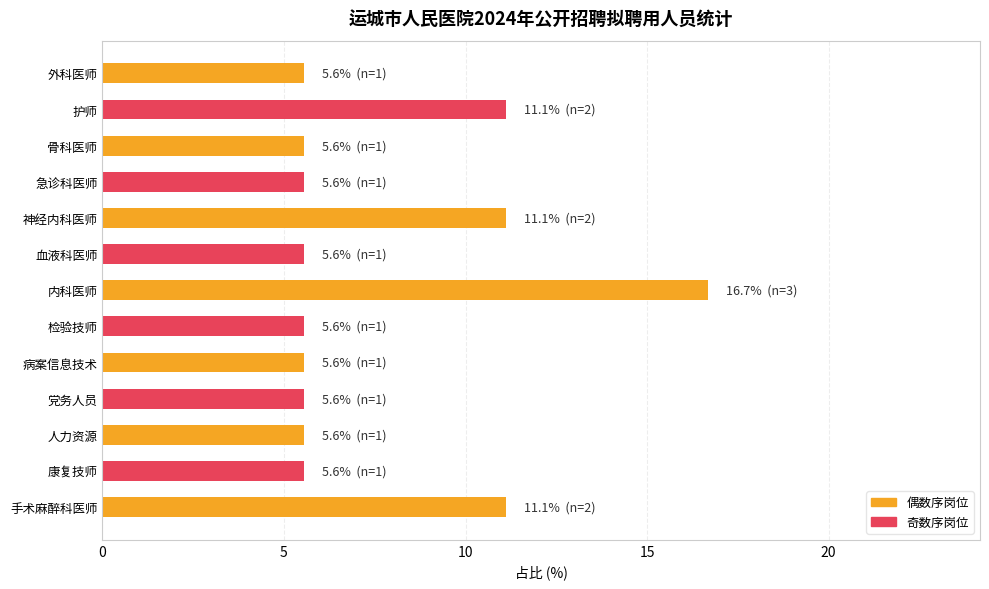

What is the difference between the maximum and second lowest values?

11.1